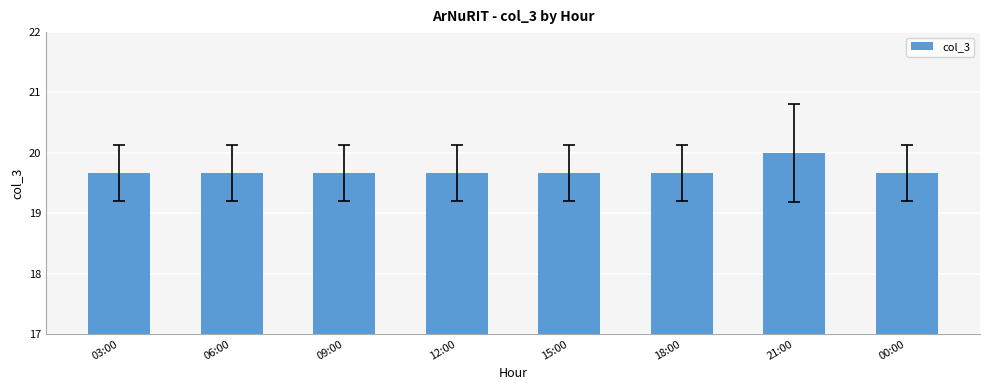

Count the values in the range 19 to 20.

8